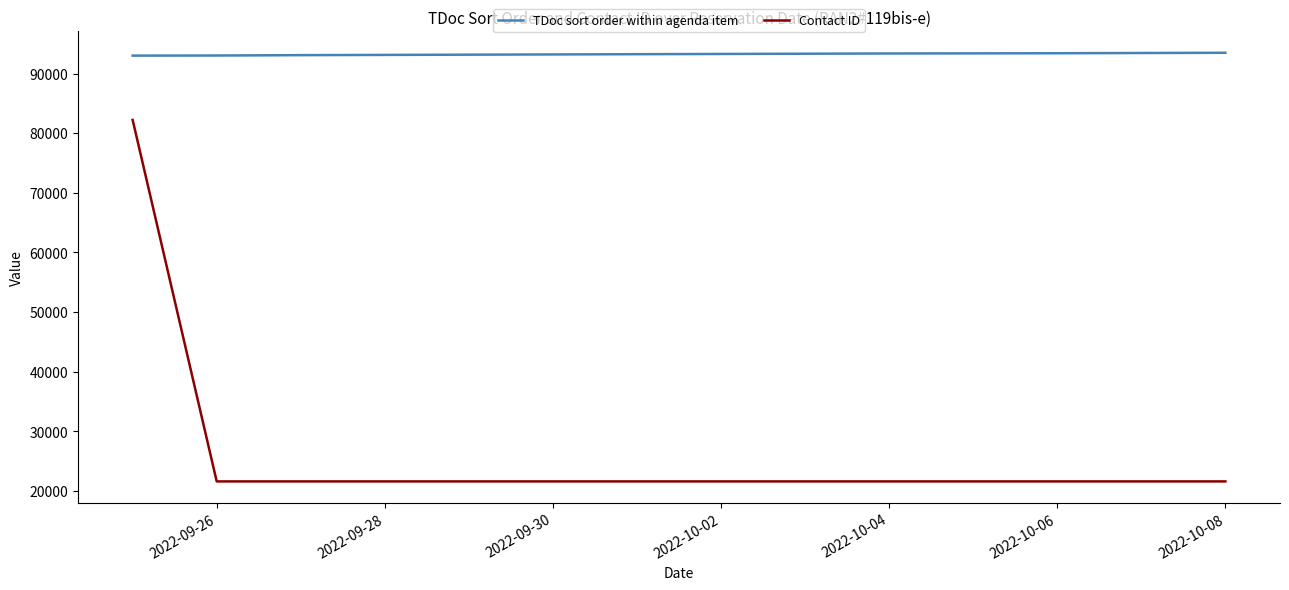

What is the minimum value for TDoc sort order within agenda item?

93000